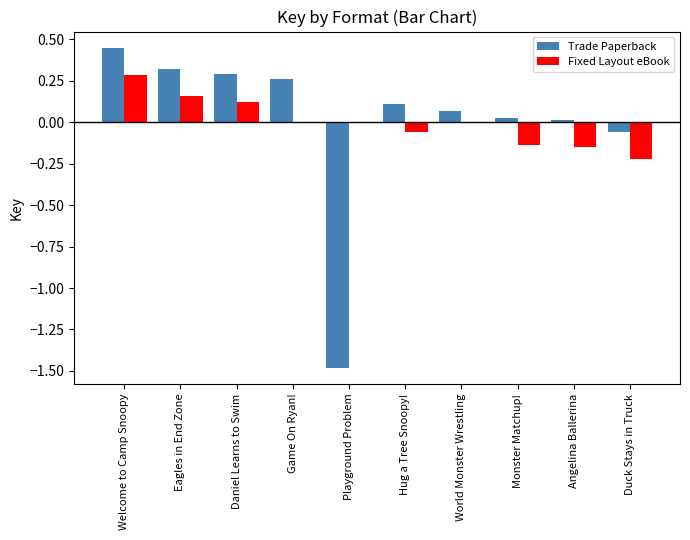

Are the bars horizontal?

No